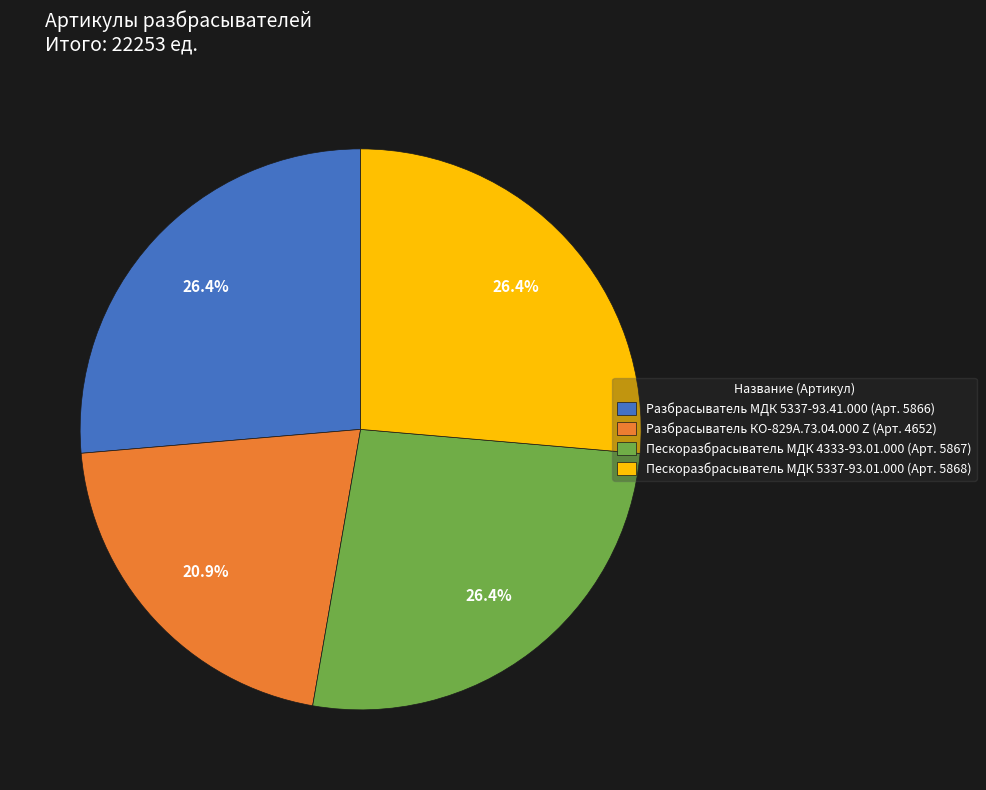

How many segments does this pie chart have?

4